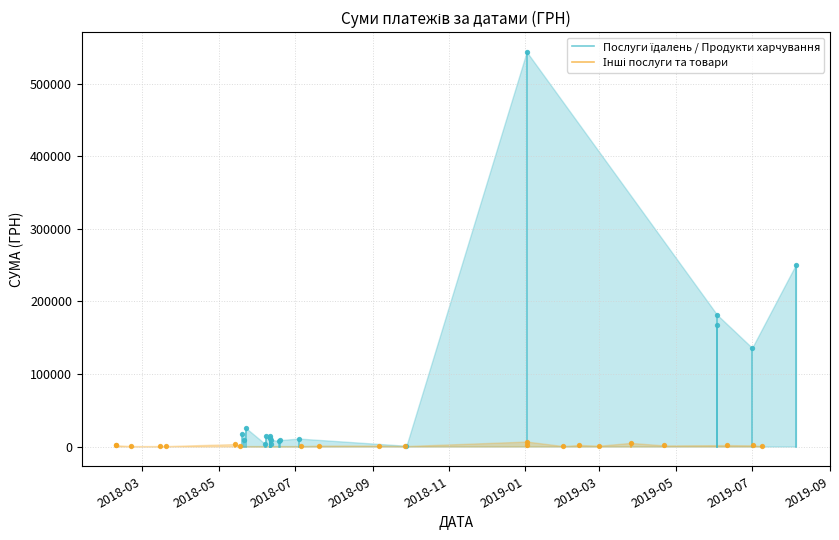

Which series has the largest total across all categories?

Послуги їдалень / Продукти харчування